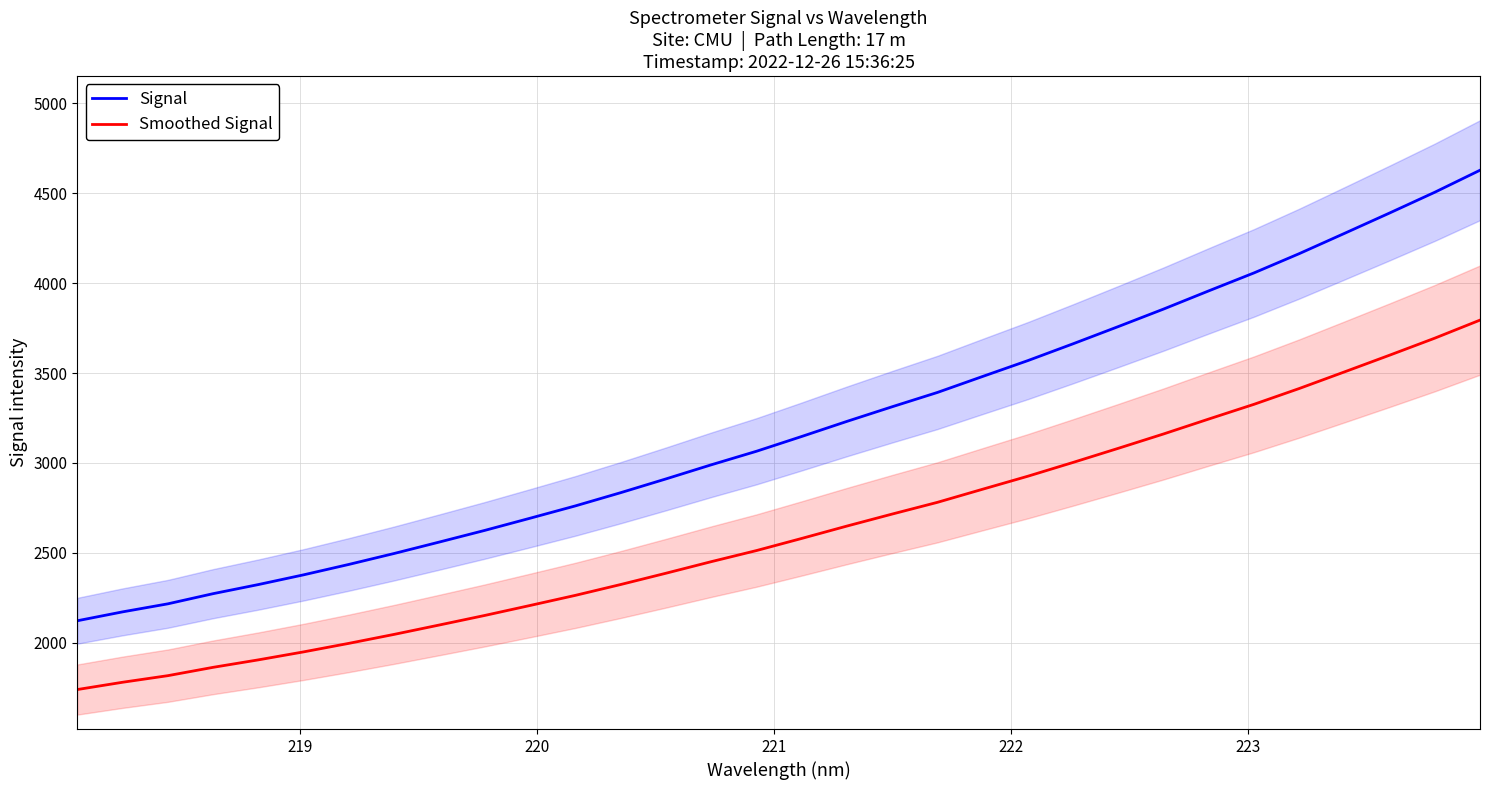

What is the sum of all Signal values?

102250.0